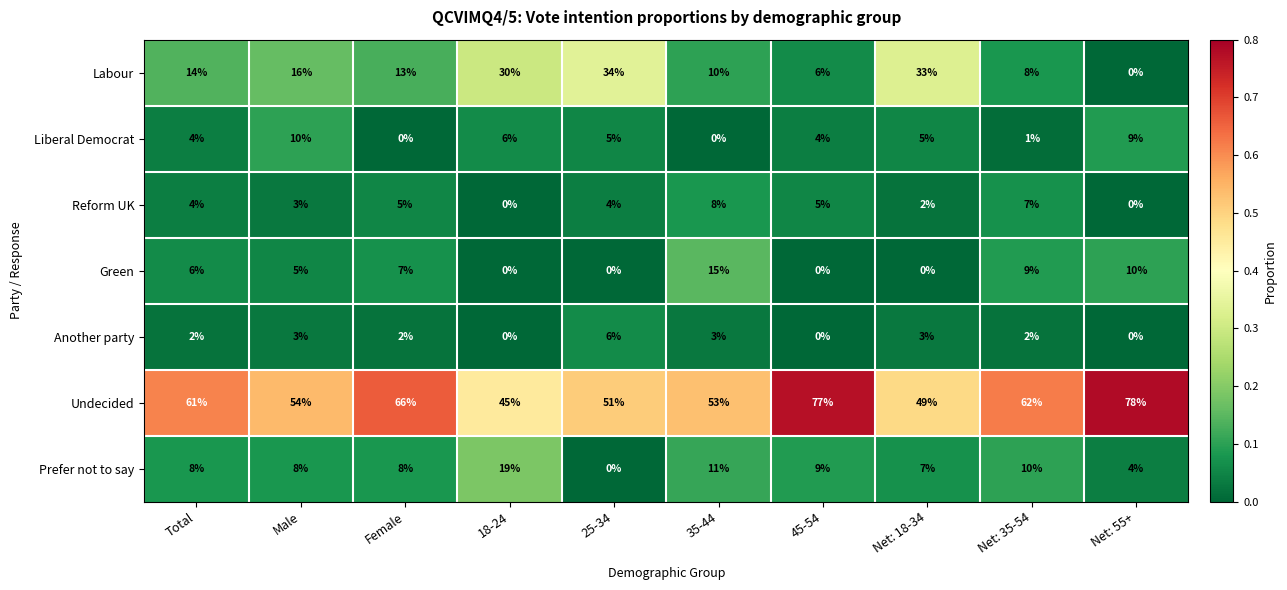

What is the spread (max minus min) of values at Total?

59